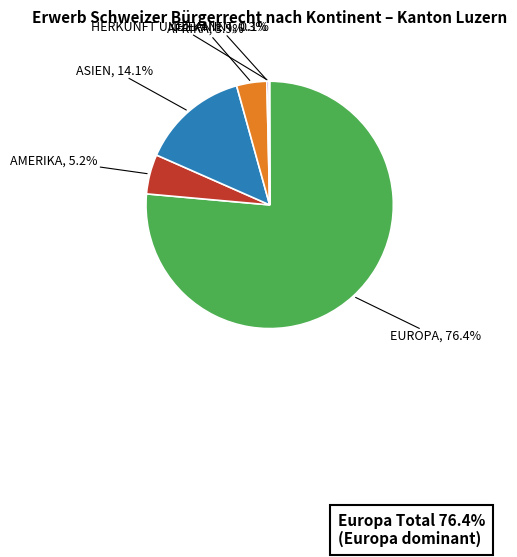

Is there a majority slice in this chart?

Yes